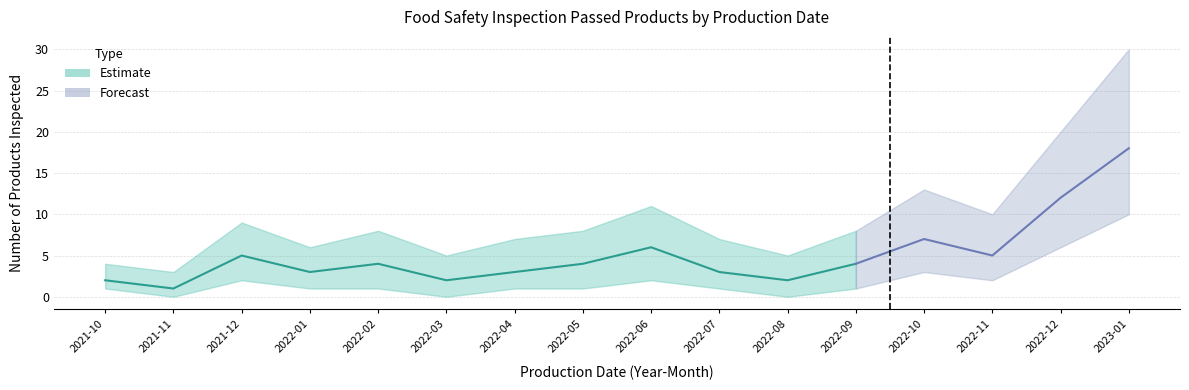

At how many categories does at least one series exceed 20?

1